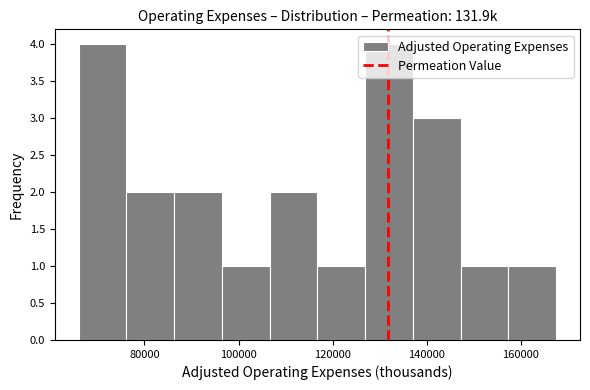

How tall is the bar that spans 86000 to 96000 on the x-axis? Neither the bar edges nor the heights are printed on the chart, so give them approximately, as read against the axes.

2